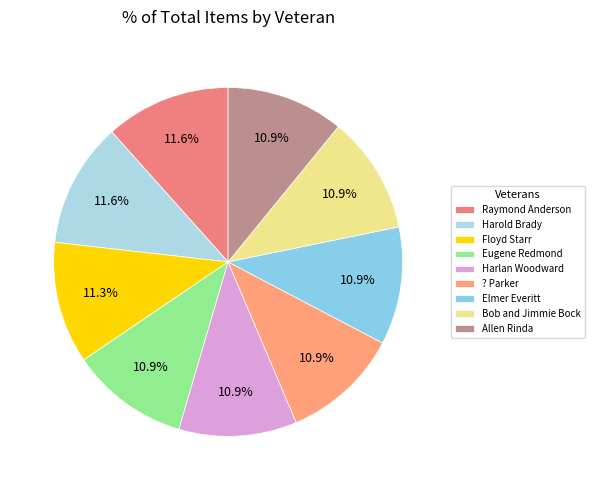

The Floyd Starr slice represents 11% of the pie. True or false?

True